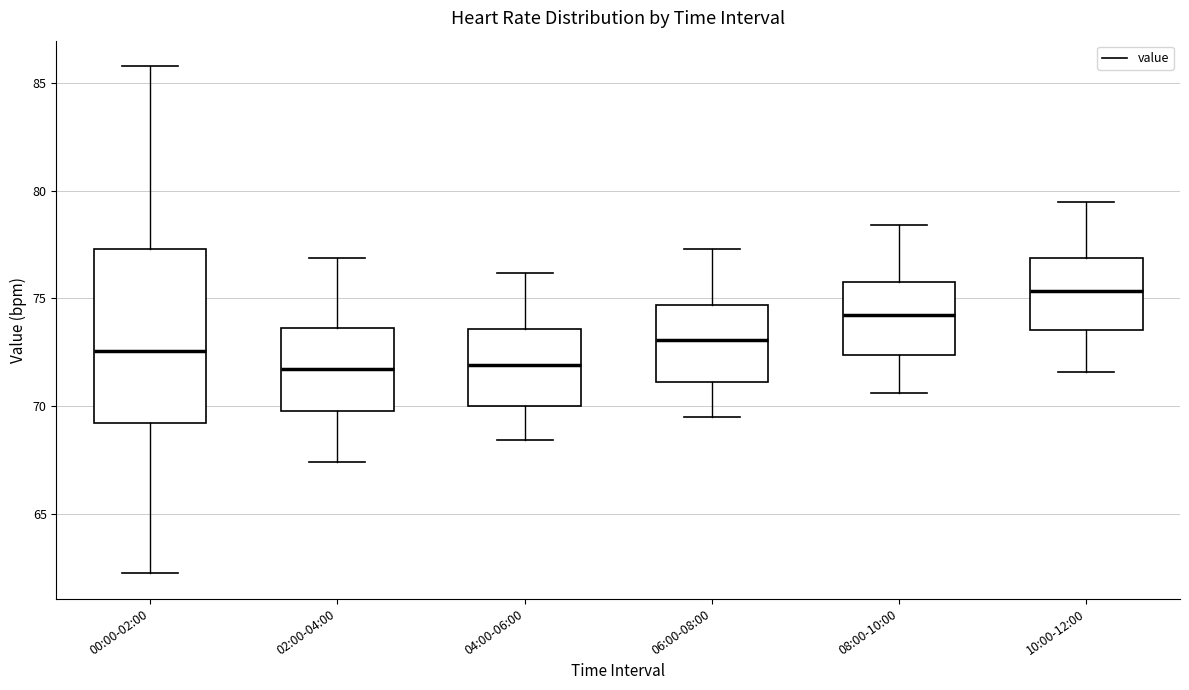

Reading left to right, read every box against the y-axis: the position of its median line, the range the box covers, and the ends of its whiskers. The values are not printed on the chart, so give them approximately, as read against the axis.

00:00-02:00: median 72.5, box 69.0 to 77.5, whiskers 62.0 to 86.0
02:00-04:00: median 71.5, box 70.0 to 73.5, whiskers 67.5 to 77.0
04:00-06:00: median 72.0, box 70.0 to 73.5, whiskers 68.5 to 76.0
06:00-08:00: median 73.0, box 71.0 to 74.5, whiskers 69.5 to 77.5
08:00-10:00: median 74.5, box 72.5 to 76.0, whiskers 70.5 to 78.5
10:00-12:00: median 75.5, box 73.5 to 77.0, whiskers 71.5 to 79.5